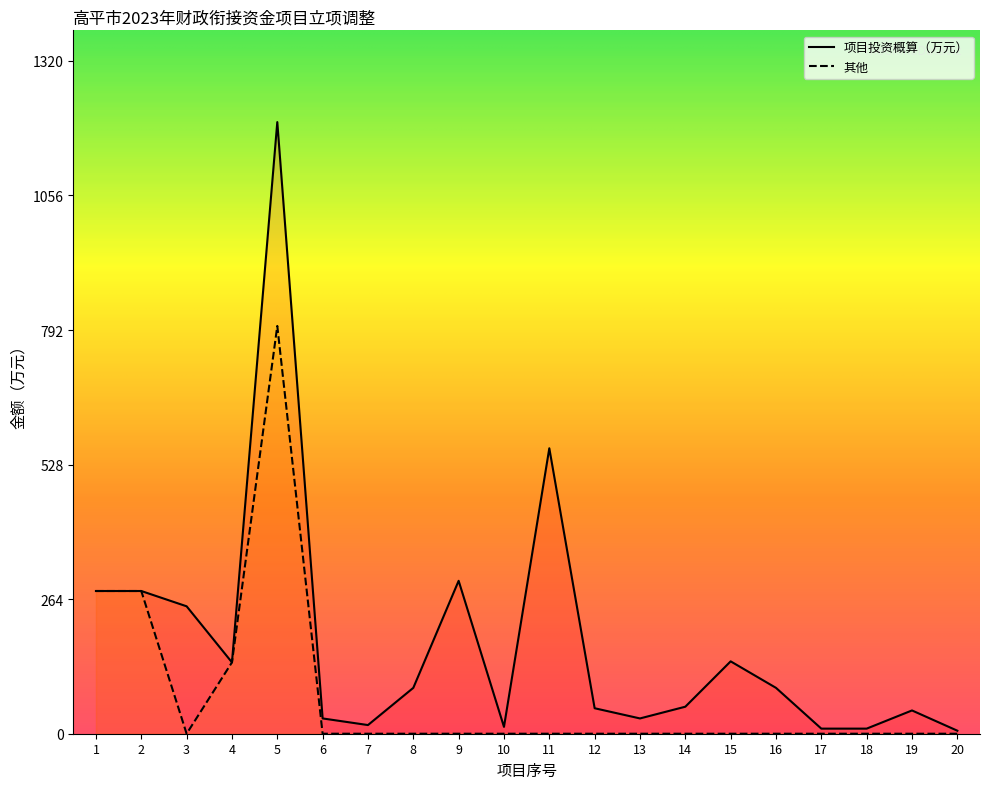

True or false: 其他 has more than 2 points higher than both neighbors.

False